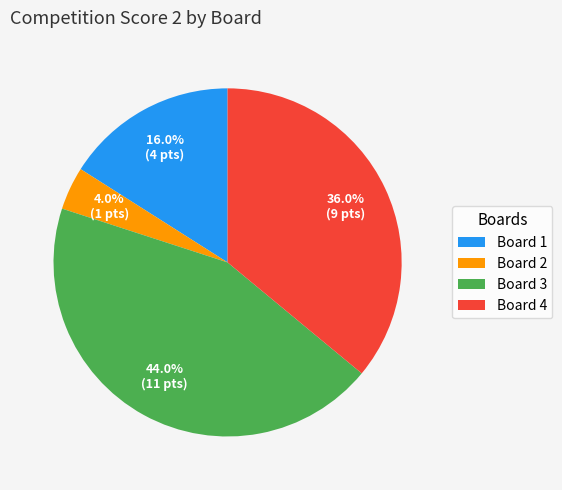

Does any single category account for the majority?

No